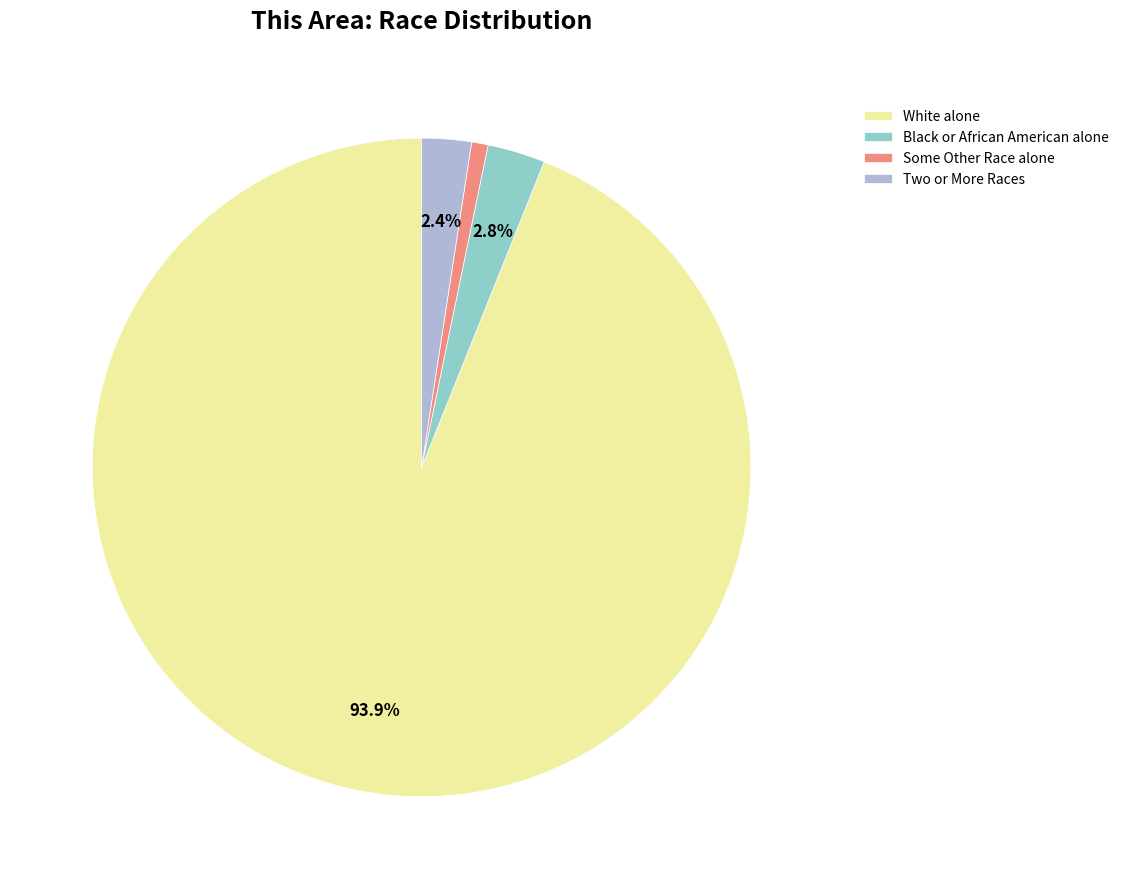

Which slice is the largest?

White alone